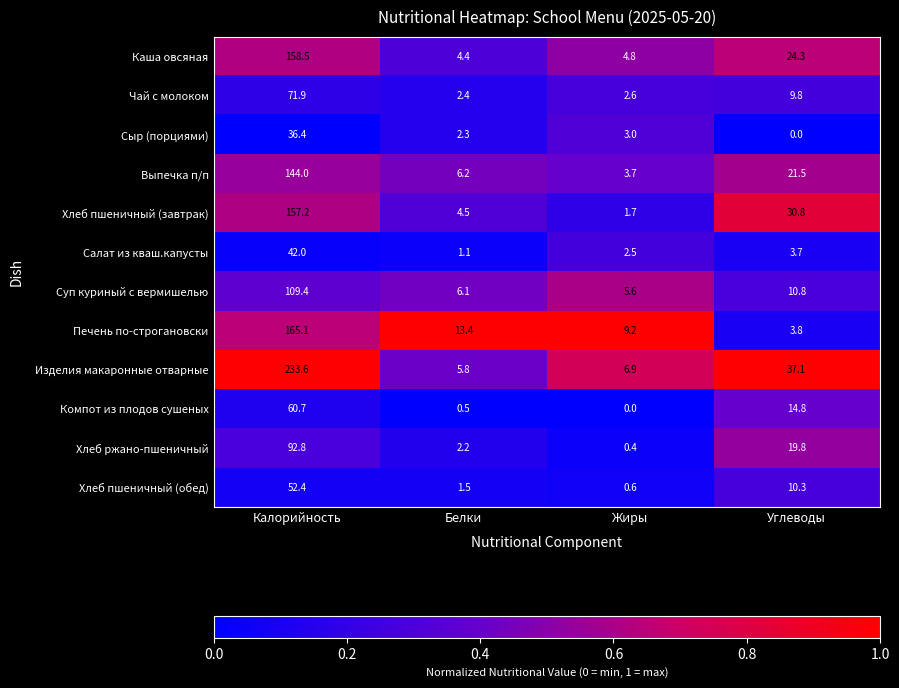

Which series changed the most between Калорийность and Белки?

Изделия макаронные отварные